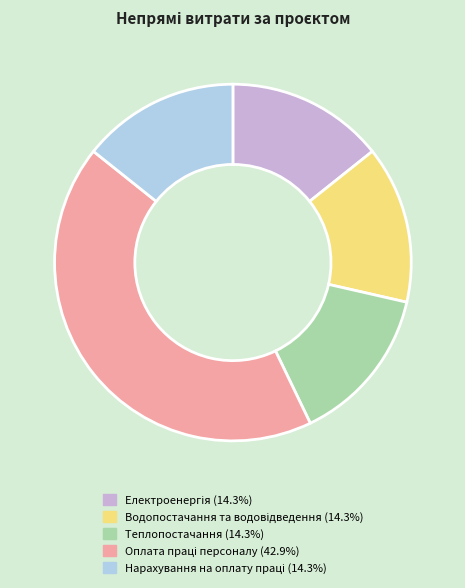

Is there a majority slice in this chart?

No